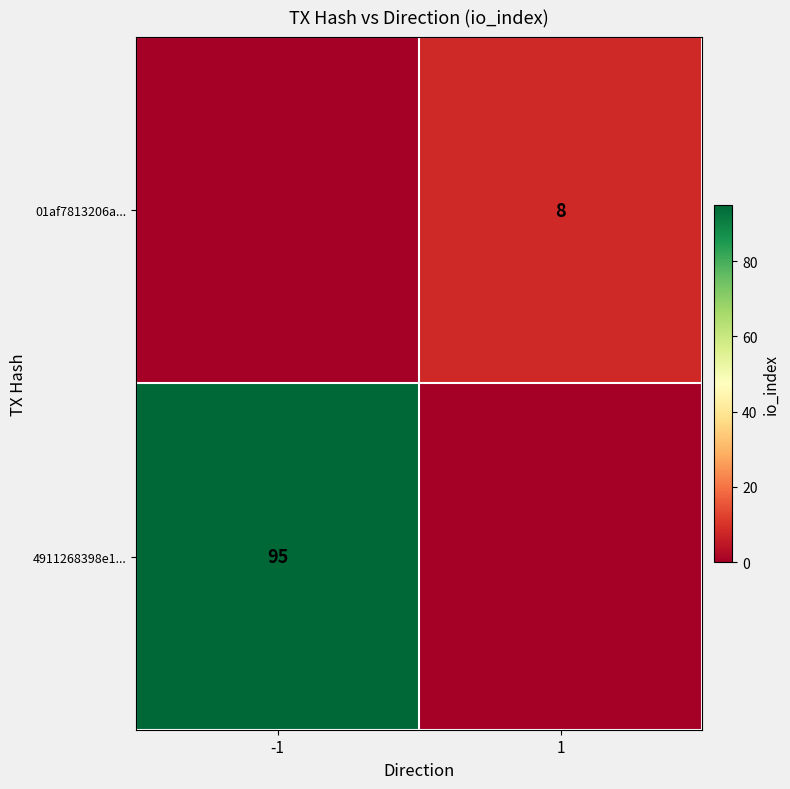

The 4911268398e1... series shows 95 at -1. True or false?

True